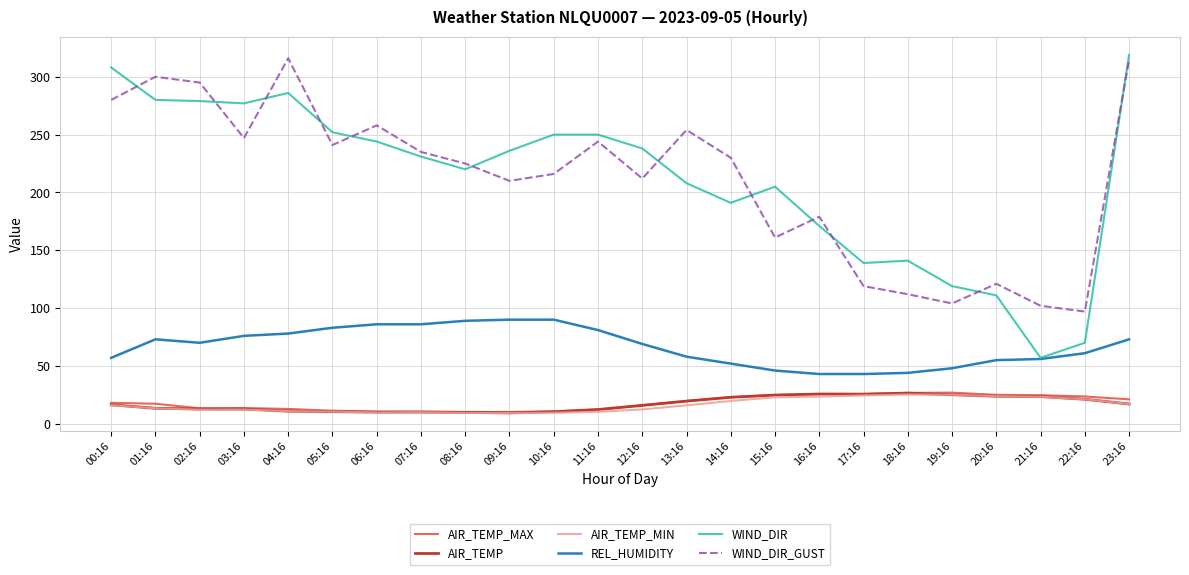

Read the AIR_TEMP value at 10:16.

10.4